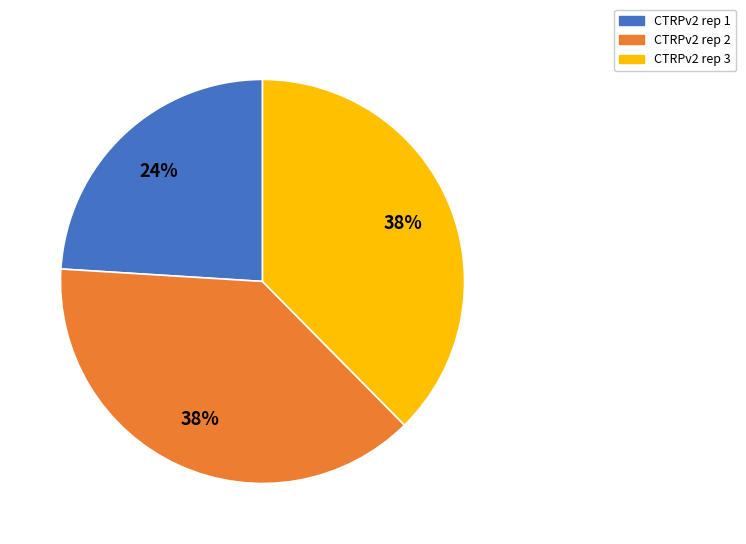

What is the ratio of the value at CTRPv2 rep 1 to the value at CTRPv2 rep 2?

0.6